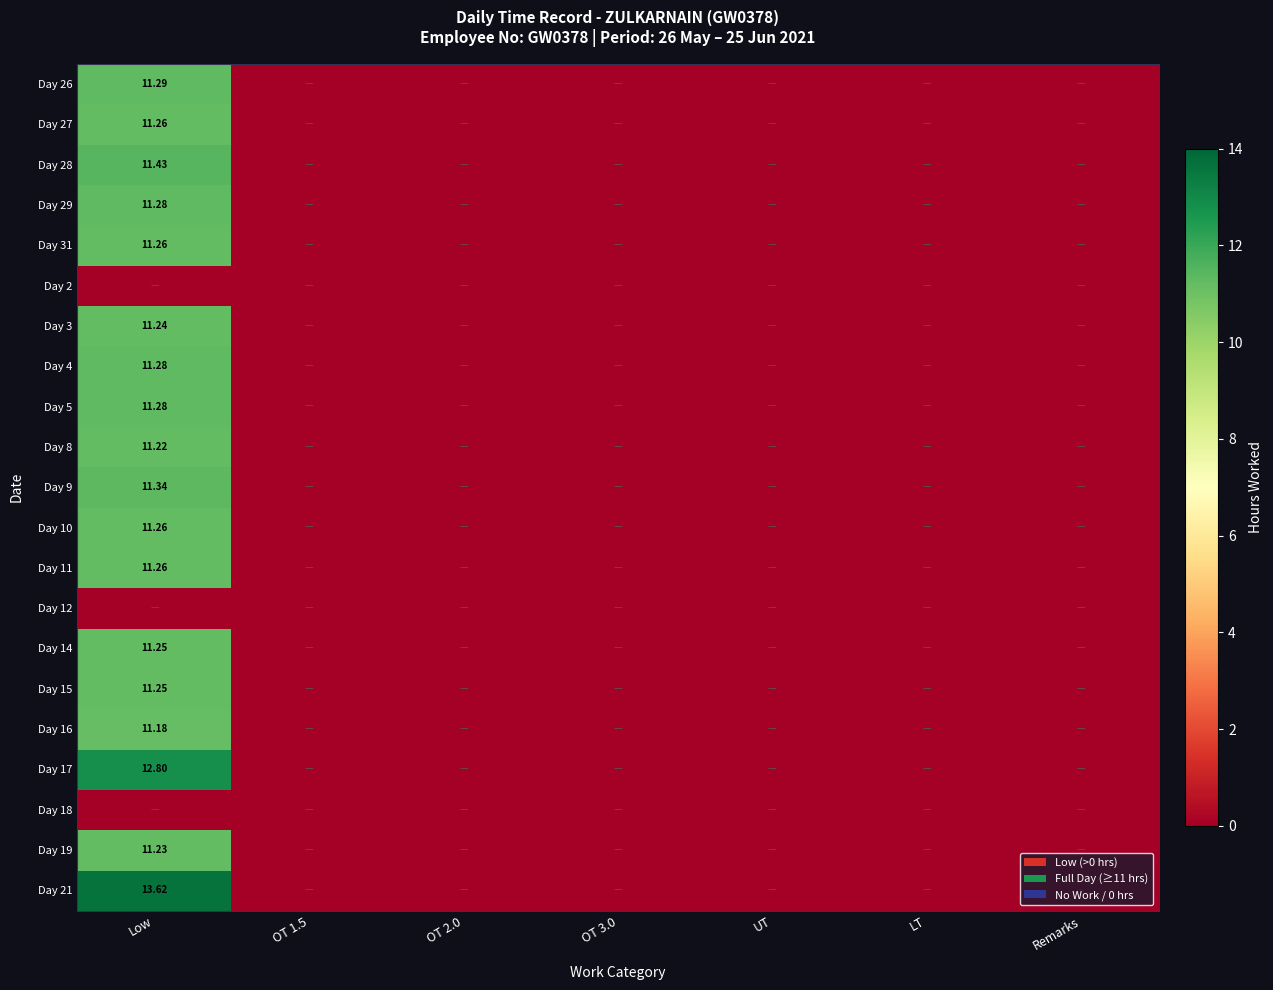

At which label does Day 31 reach its minimum?

OT 1.5